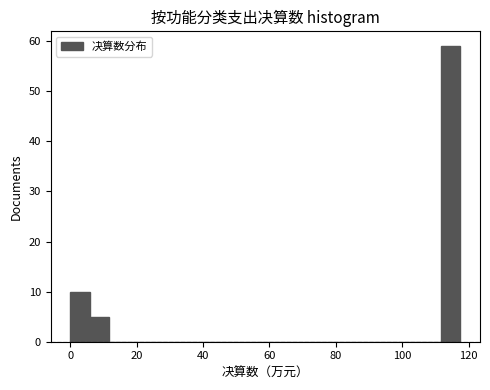

Read against the x-axis, roughly where is the centre of the tallest bar?

114